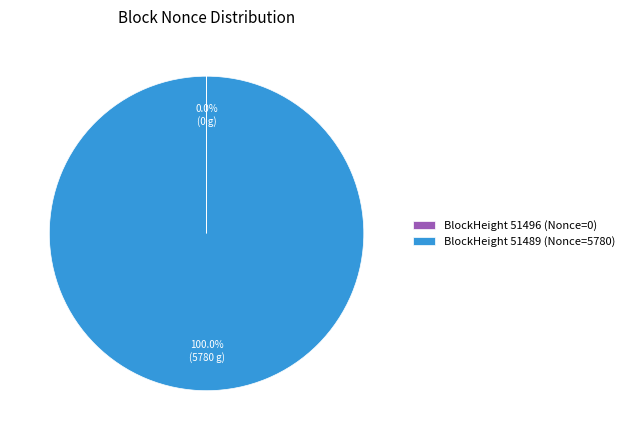

Which slice is the largest?

BlockHeight 51489 (Nonce=5780)